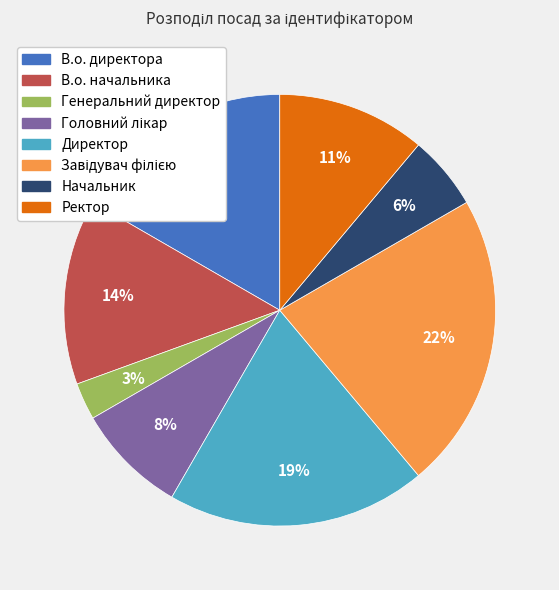

Does any single category account for the majority?

No